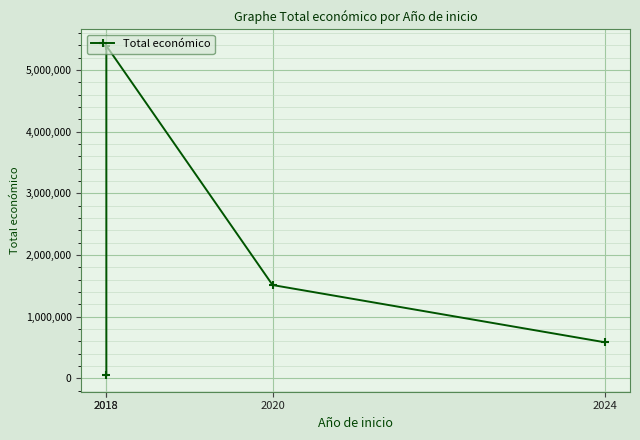

What is the sum of the values at 2024 and 2018?

5976058